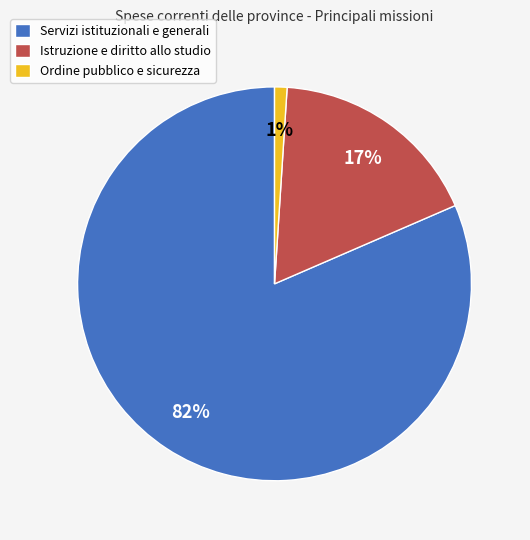

To the nearest percent, what is the average slice percentage?

33%